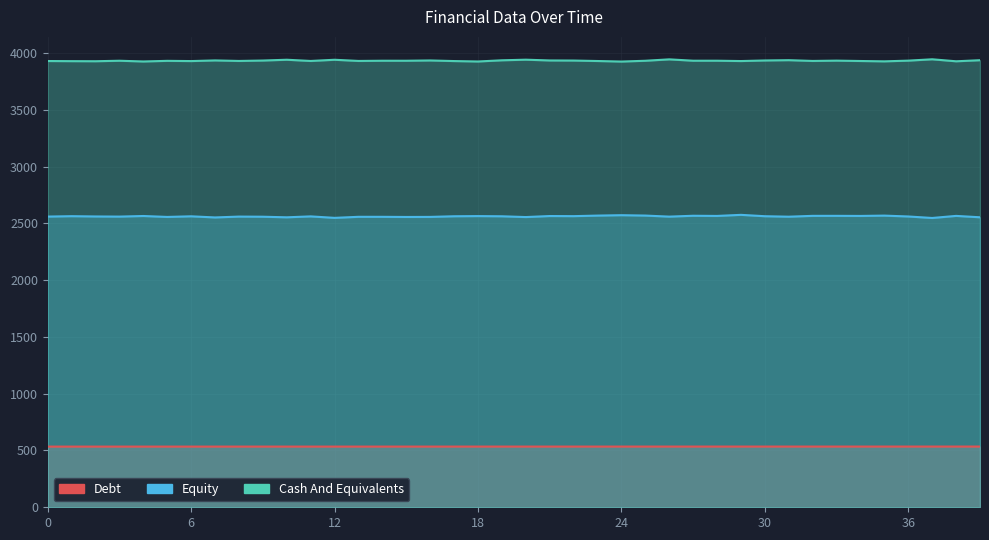

Rank the series by their average value, from lowest to highest.

col_0_timestamp, Equity, Cash And Equivalents